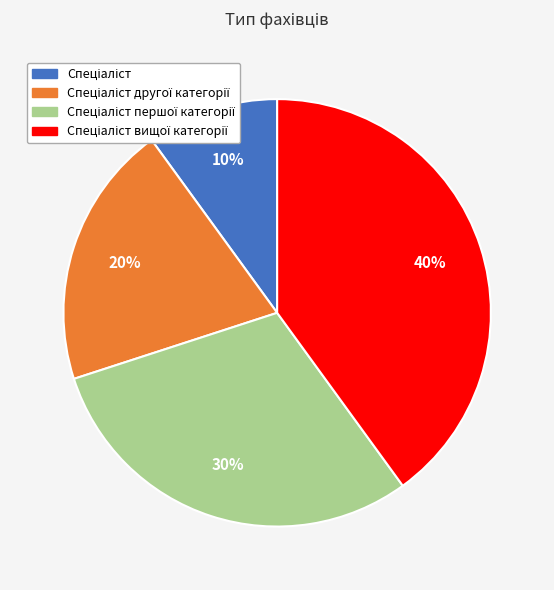

Count the number of slices in the pie.

4